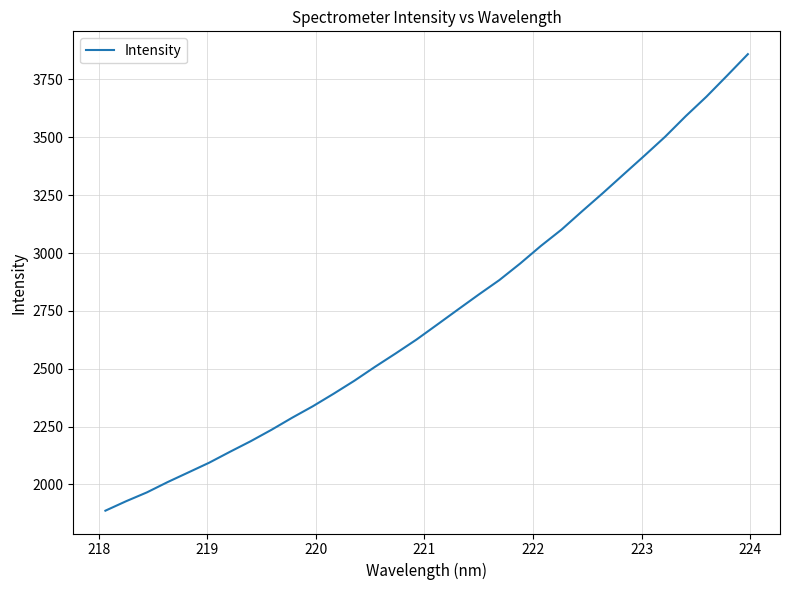

What is the maximum value shown in the chart?

3859.3